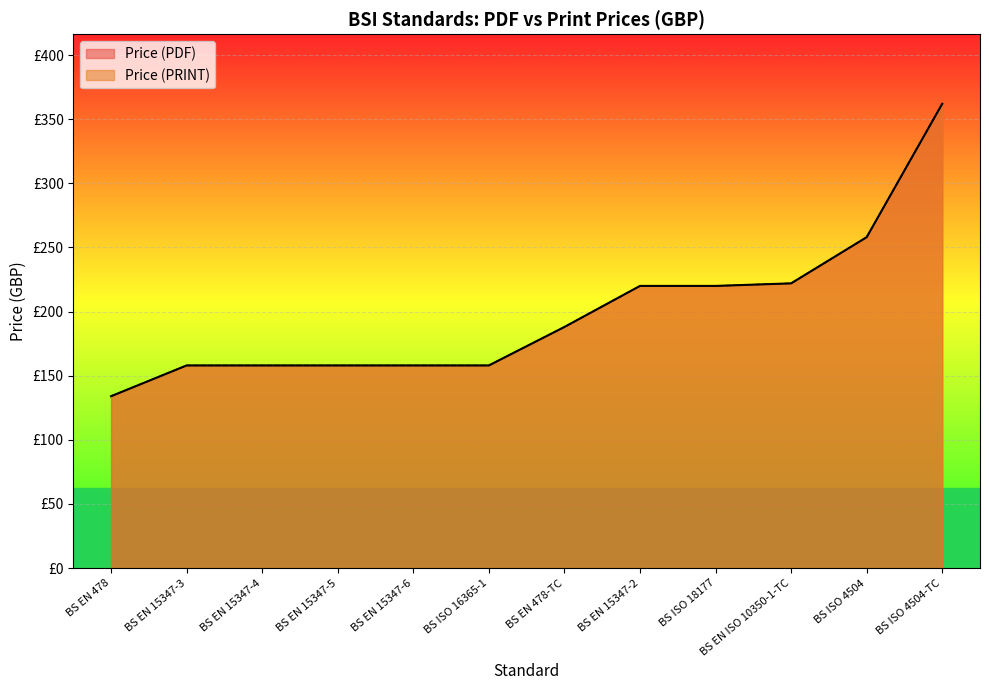

What is the maximum value shown in the chart?

362